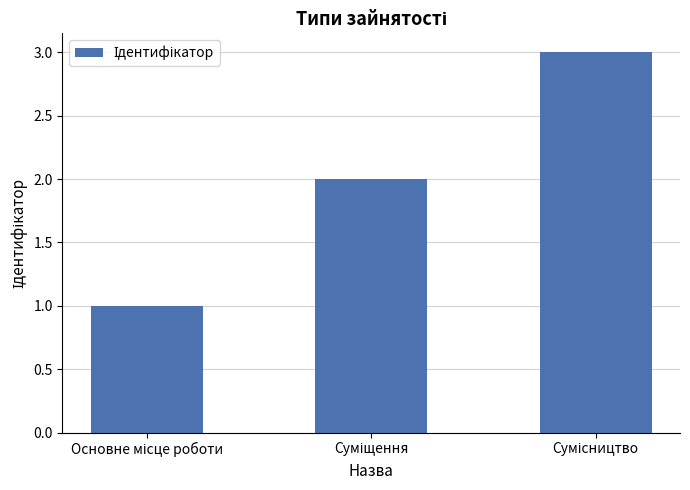

What is the sum of all values?

6